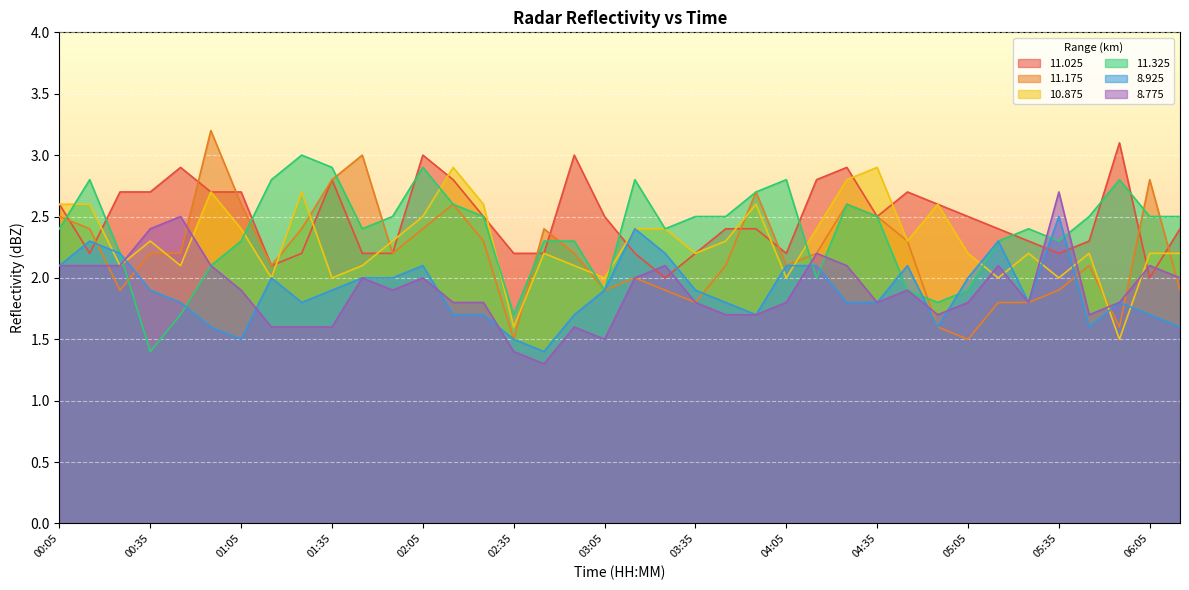

Between 03:55 and 04:35, which series saw the biggest shift?

10.875